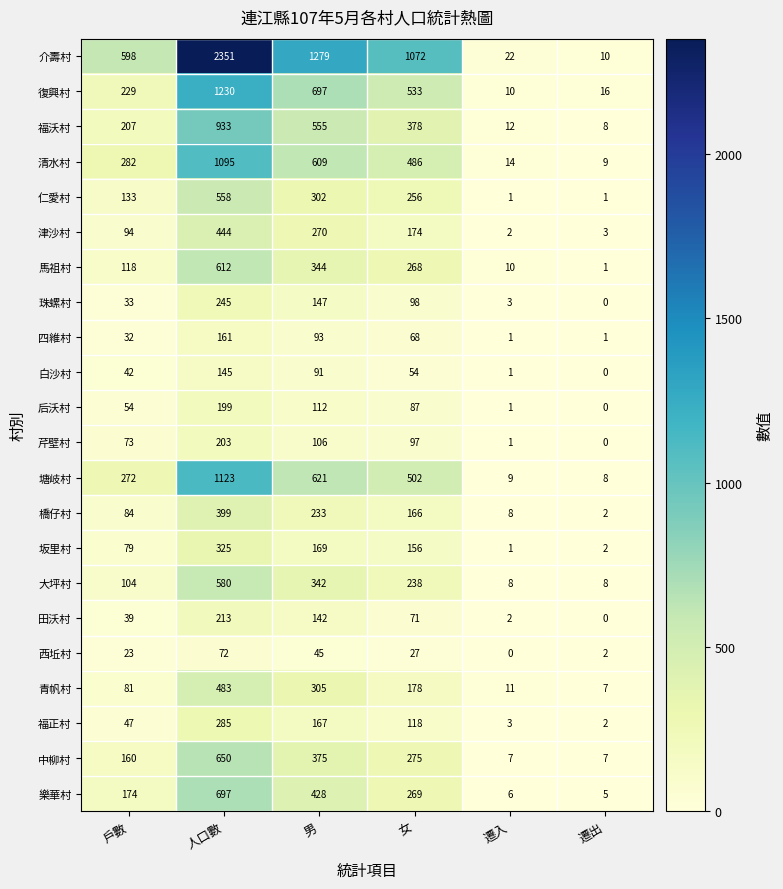

What is the greatest value displayed?

2351